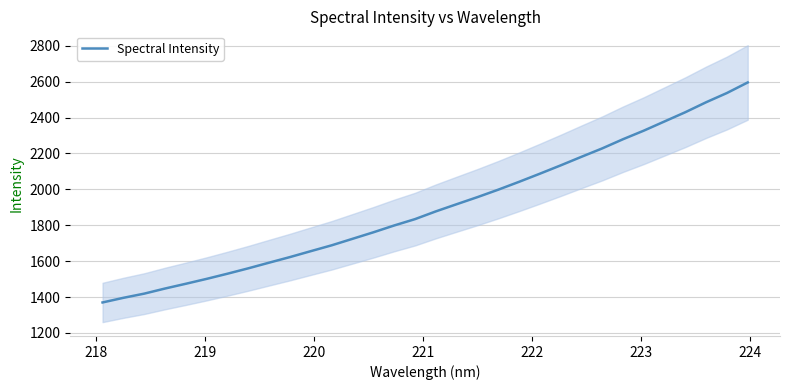

What is the minimum value for Spectral Intensity?

1369.6